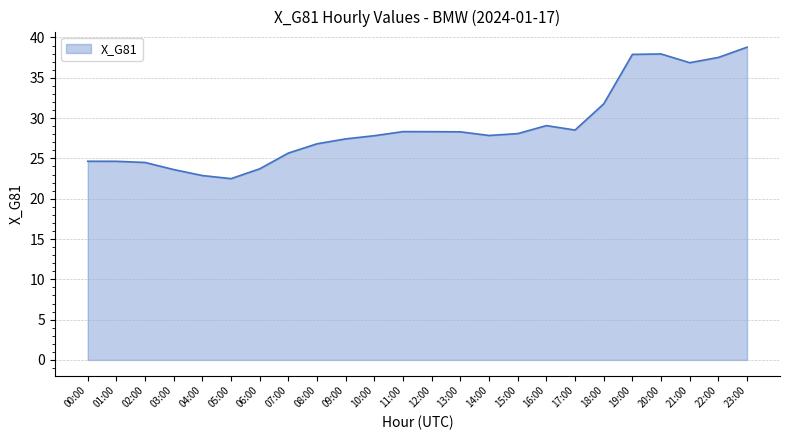

What position from the left is 14:00?

15